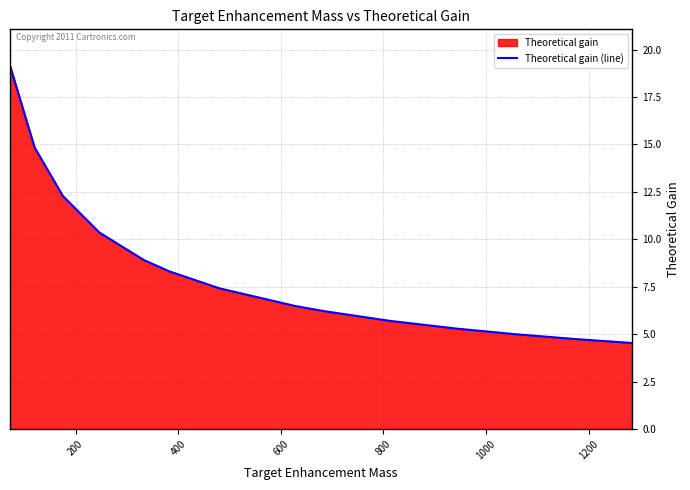

What is the average value?

8.5